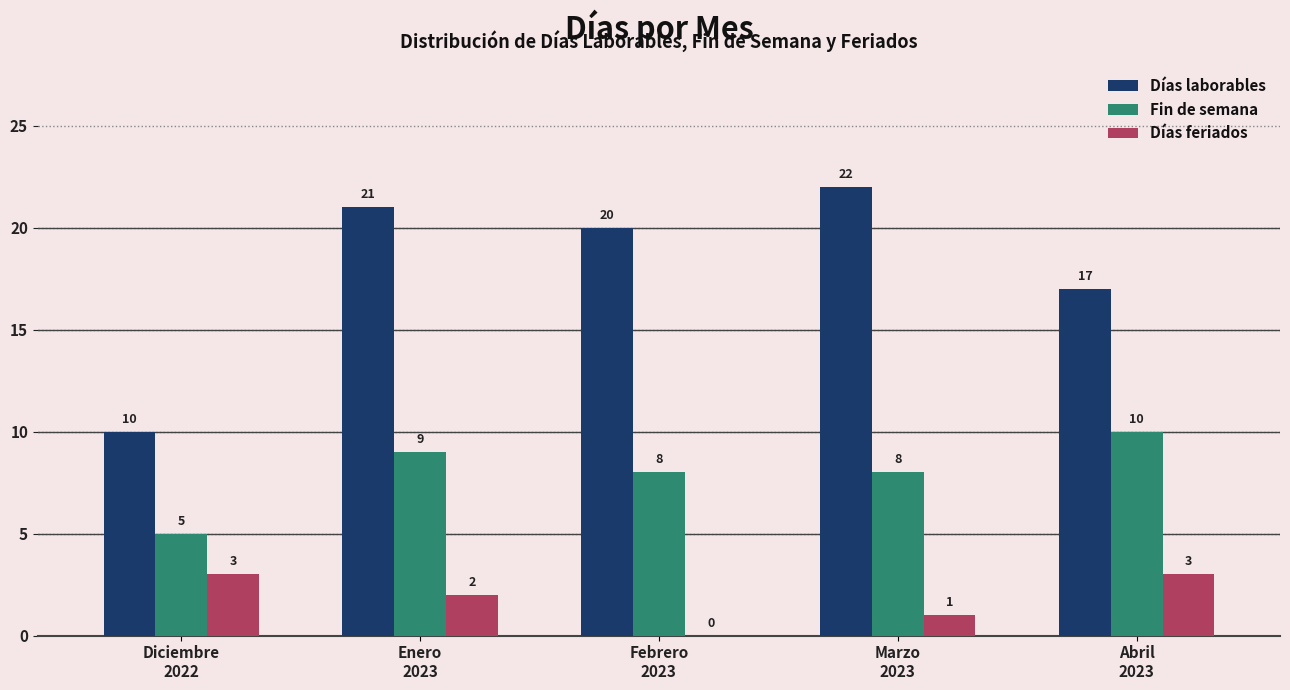

What is the highest value of the Días laborables series?

22